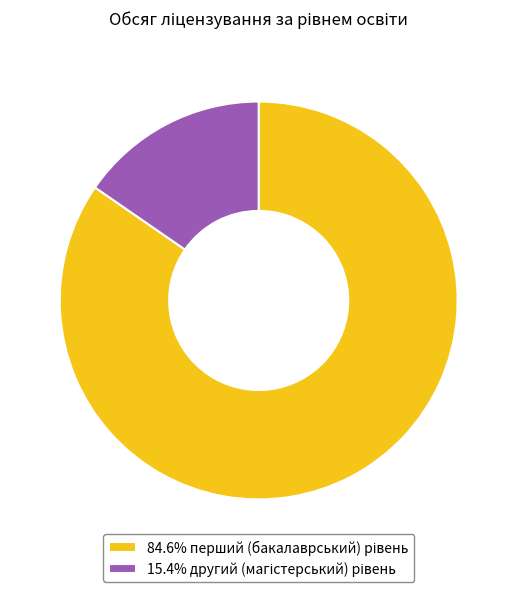

Is there a majority slice in this chart?

Yes